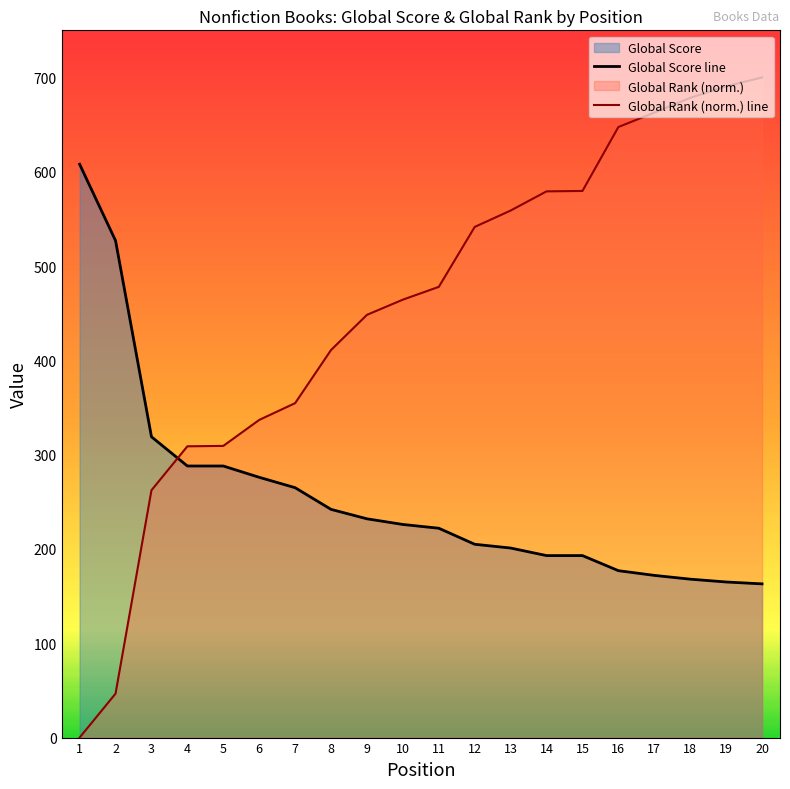

True or false: Global Score has more than 0 points higher than both neighbors.

False